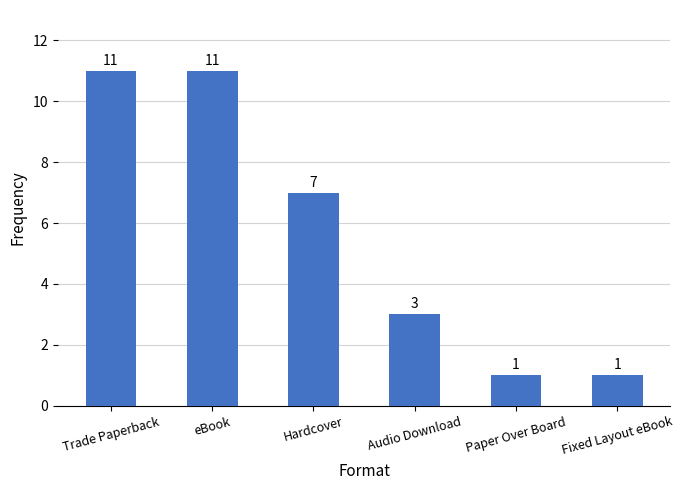

What is the difference between the values at Hardcover and Audio Download?

4